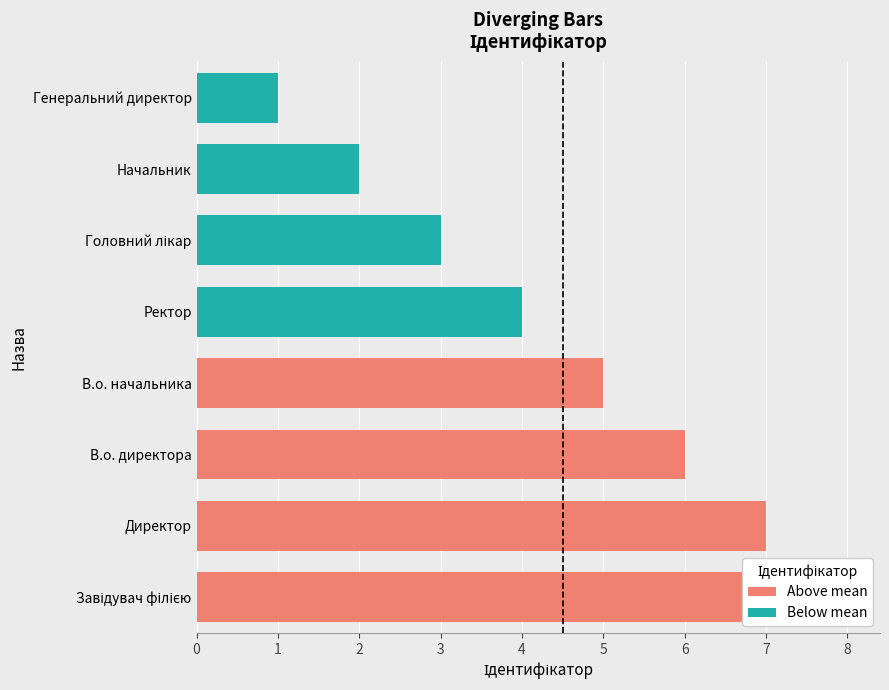

What are all the series names shown in the legend?

Above mean, Below mean